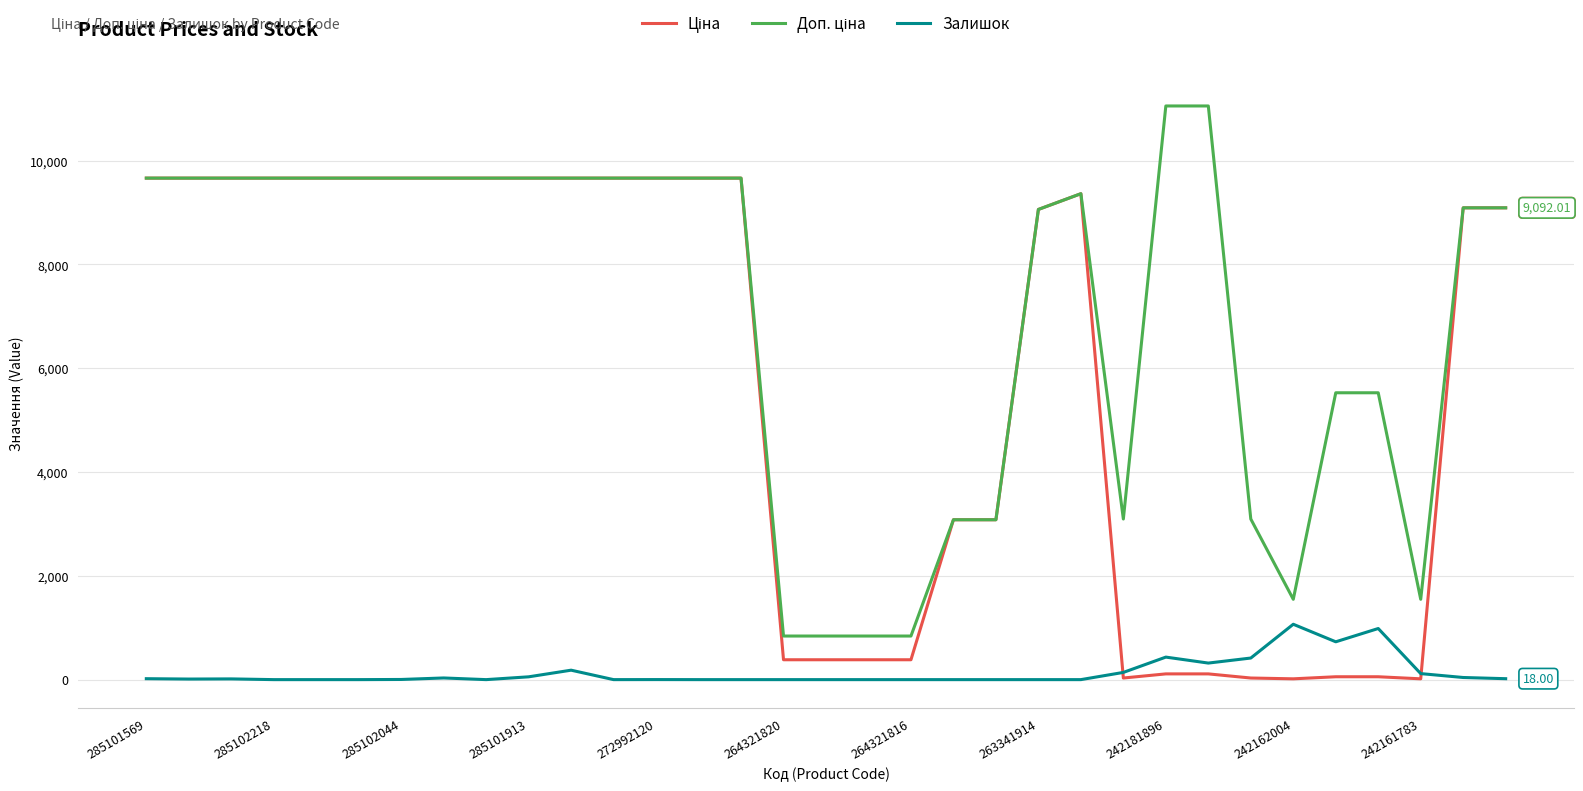

Where is the first local minimum for Ціна?

23